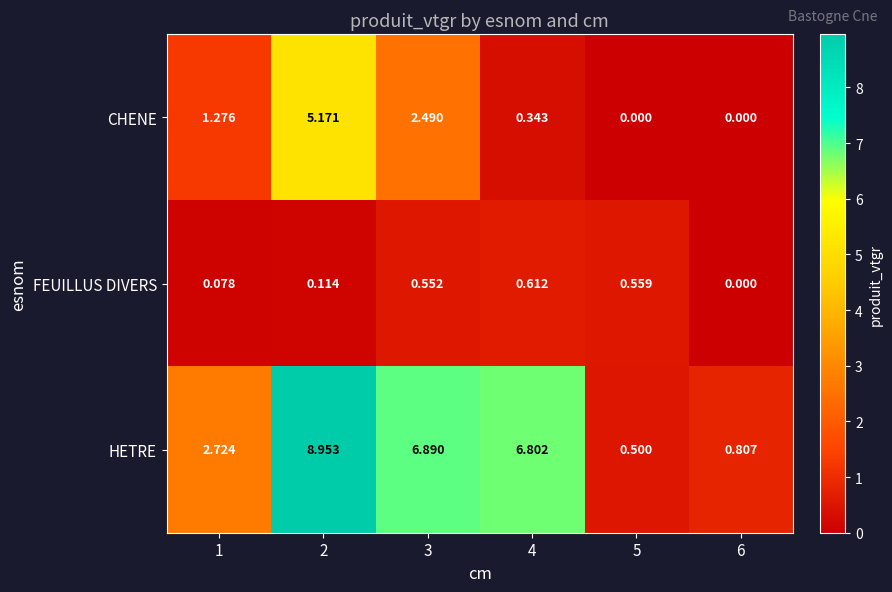

Which series has the widest spread of values?

HETRE